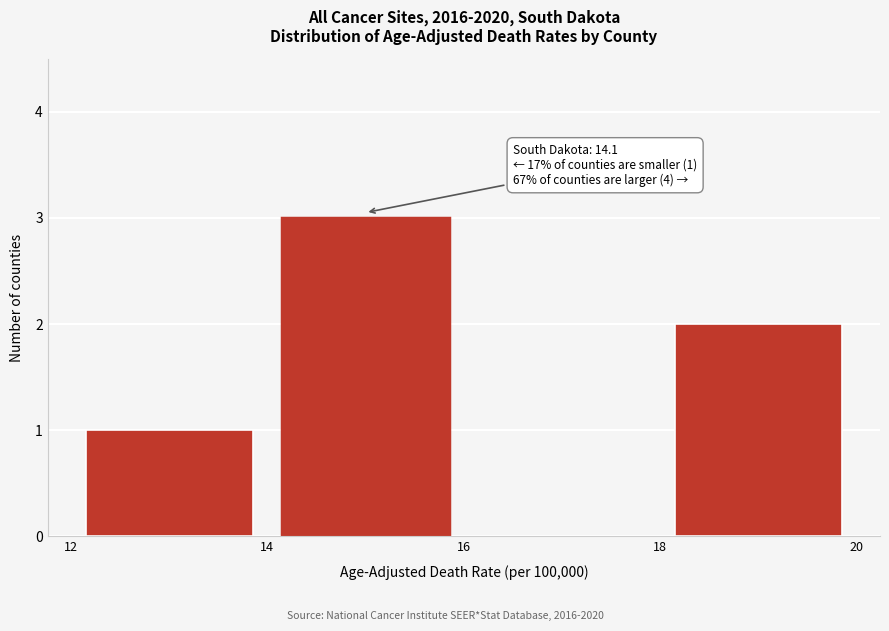

Over which range of the x-axis is the bar tallest?

14 to 16